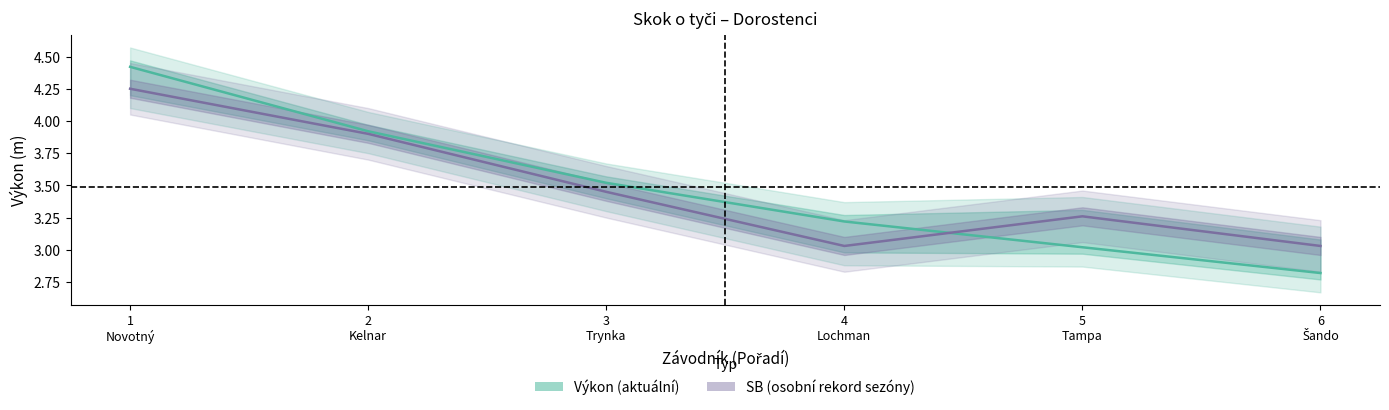

List the labels in order of SB value, smallest first.

4
Lochman, 6
Šando, 5
Tampa, 3
Trynka, 2
Kelnar, 1
Novotný